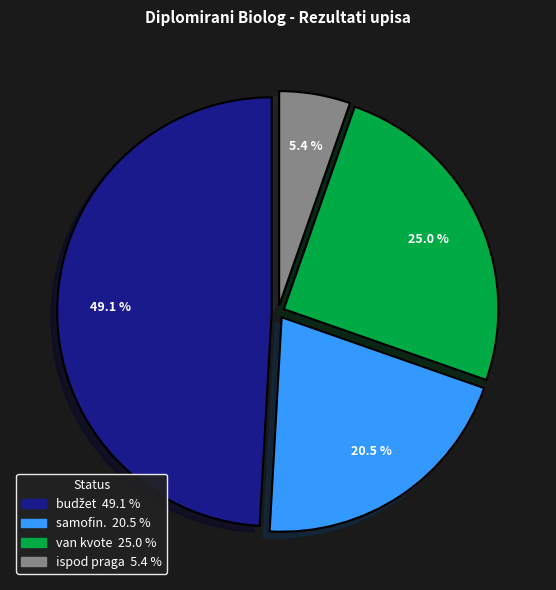

To the nearest percent, what is the difference between the van kvote and ispod praga slice percentages?

20%